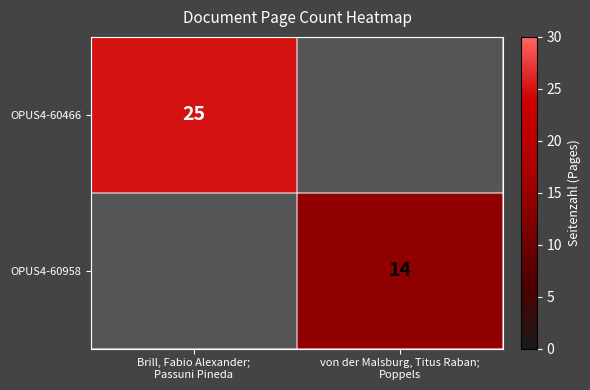

How many positive values does the OPUS4-60466 series have?

1